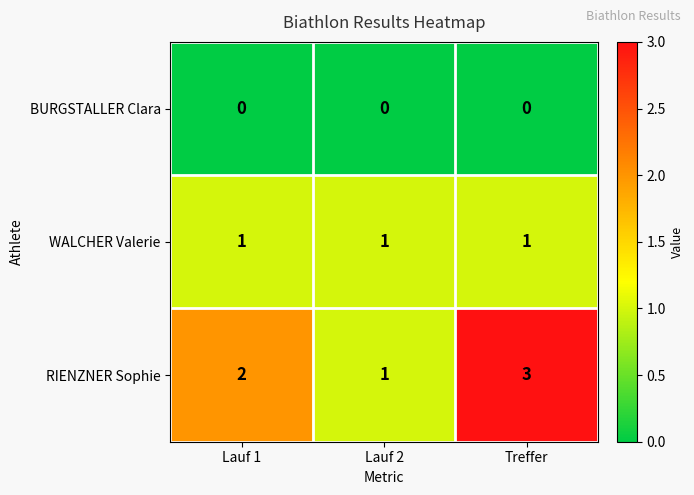

What is the sum of all RIENZNER Sophie values?

6